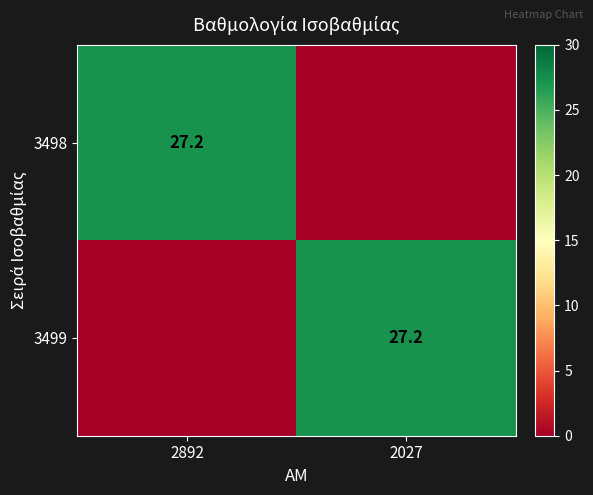

What is the spread (max minus min) of values at 2892?

27.2